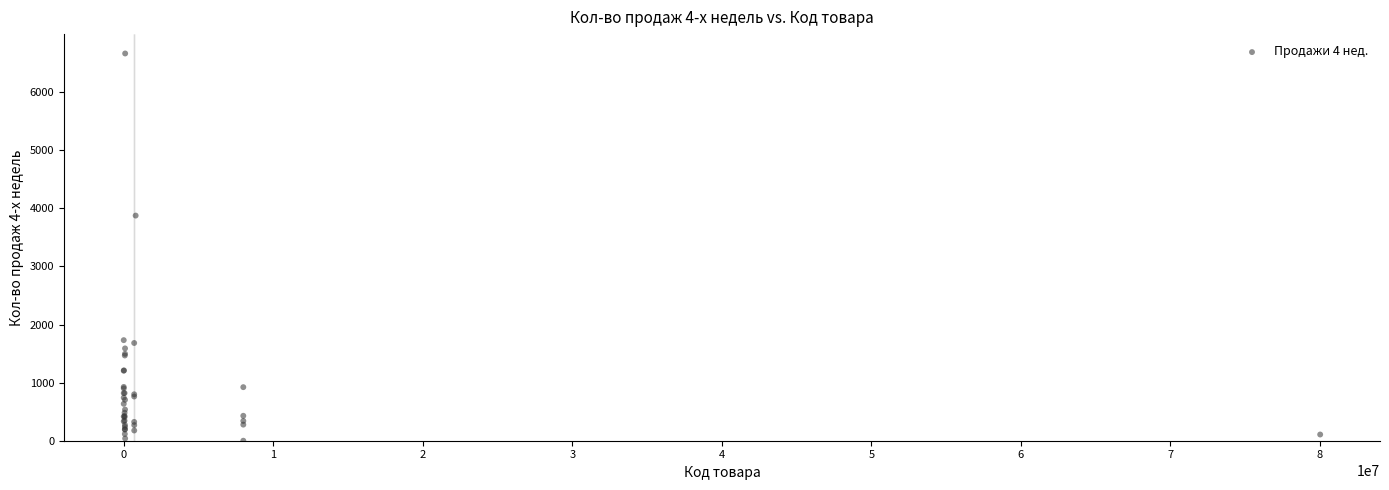

What Y value in the scatter plot is closest to 3332?

3875